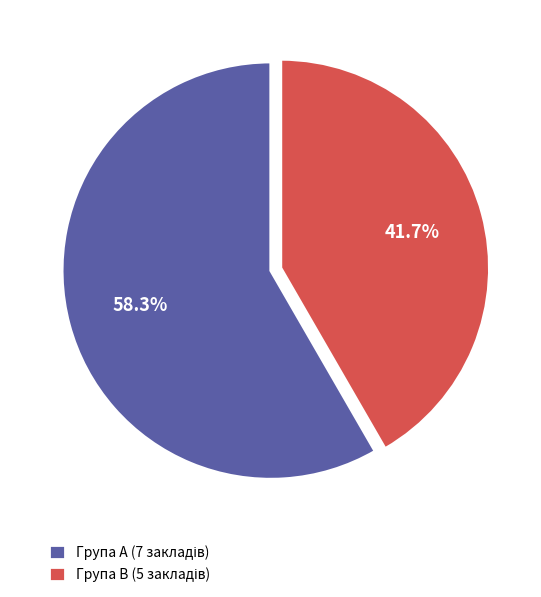

Is there any slice that represents more than half of the pie?

Yes